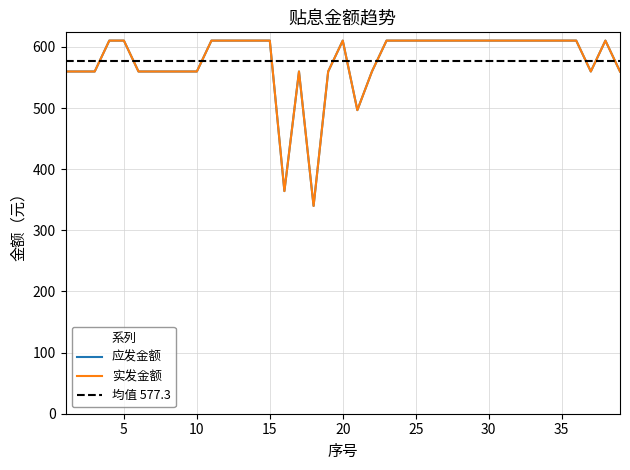

Rank the series at 1 from lowest to highest value.

应发金额, 实发金额